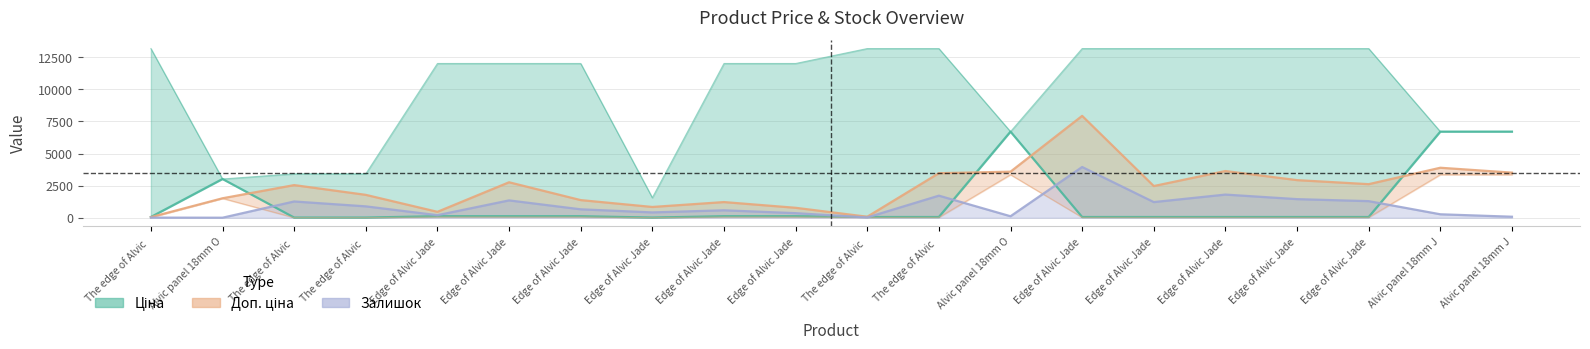

How many categories are shown in the chart?

20